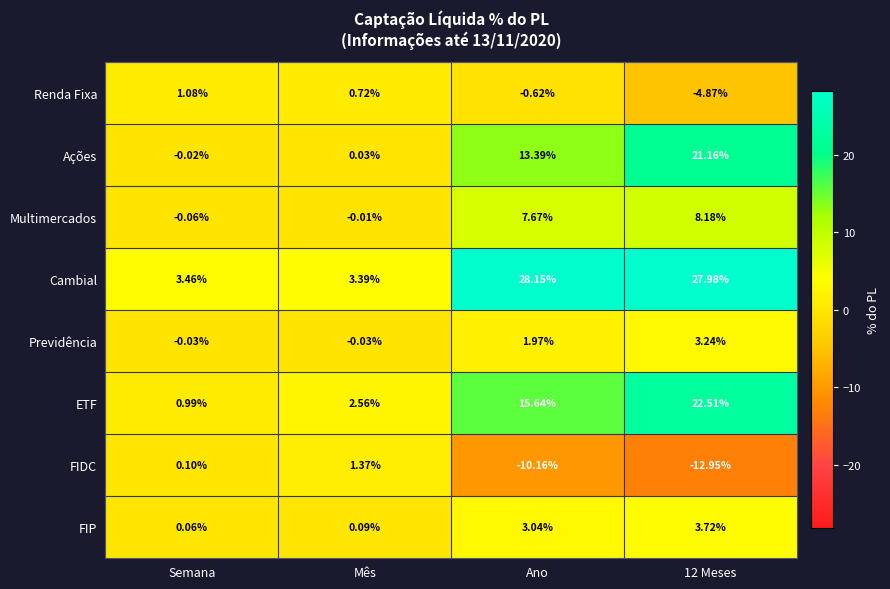

Where is Renda Fixa nearest to the value -1?

Ano